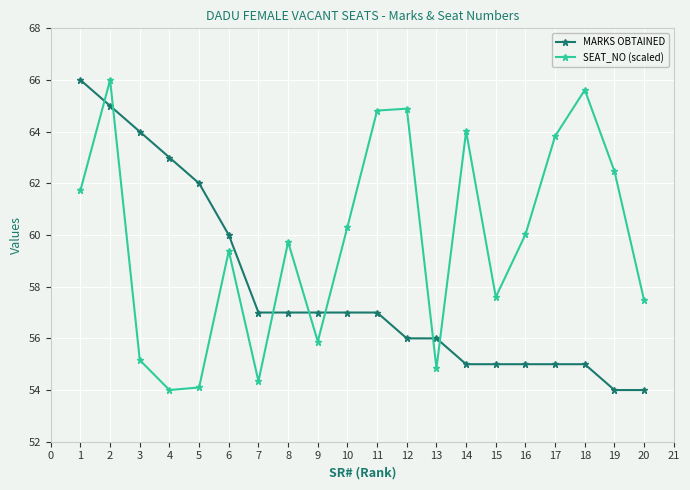

The value of MARKS OBTAINED at 8 is 57.0. True or false?

True